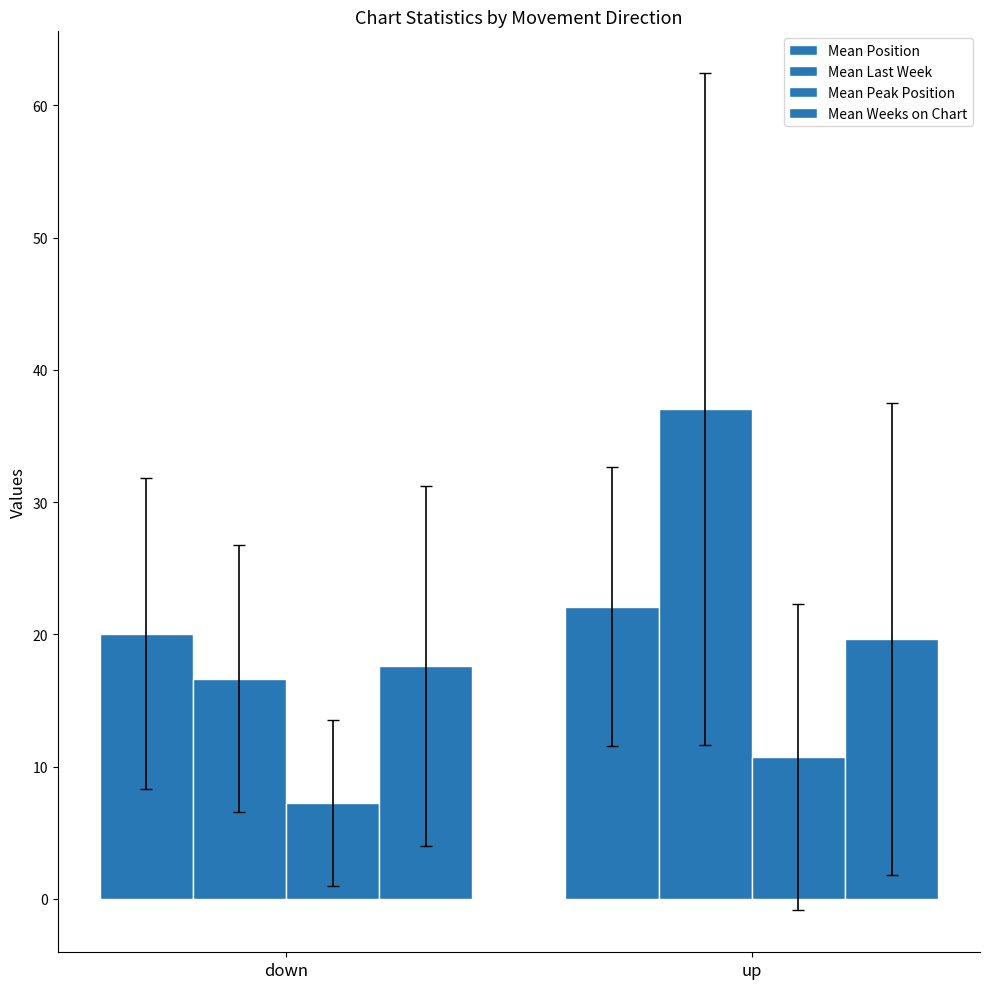

What is the greatest value displayed?

37.1